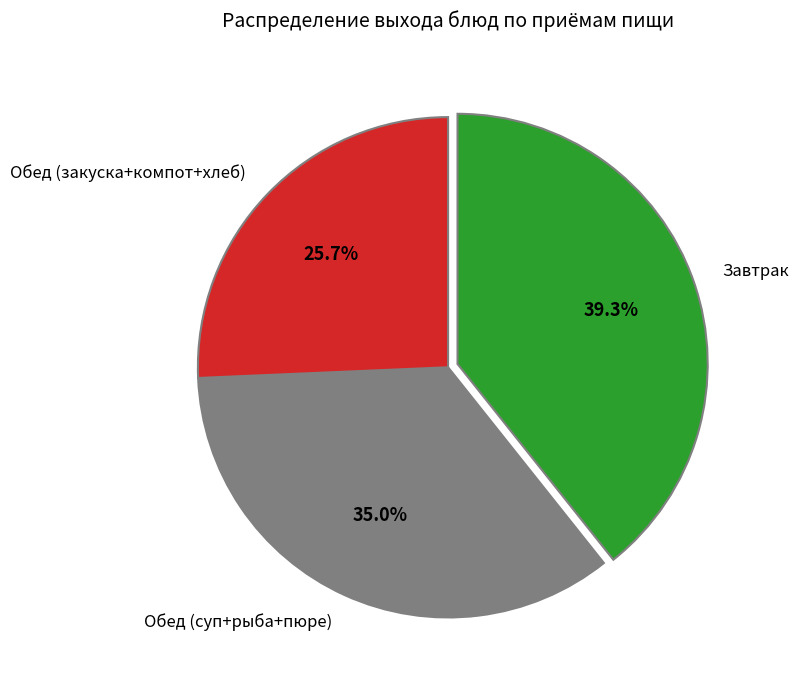

What percentage do Обед (суп+рыба+пюре) and Завтрак together represent?

74.3%